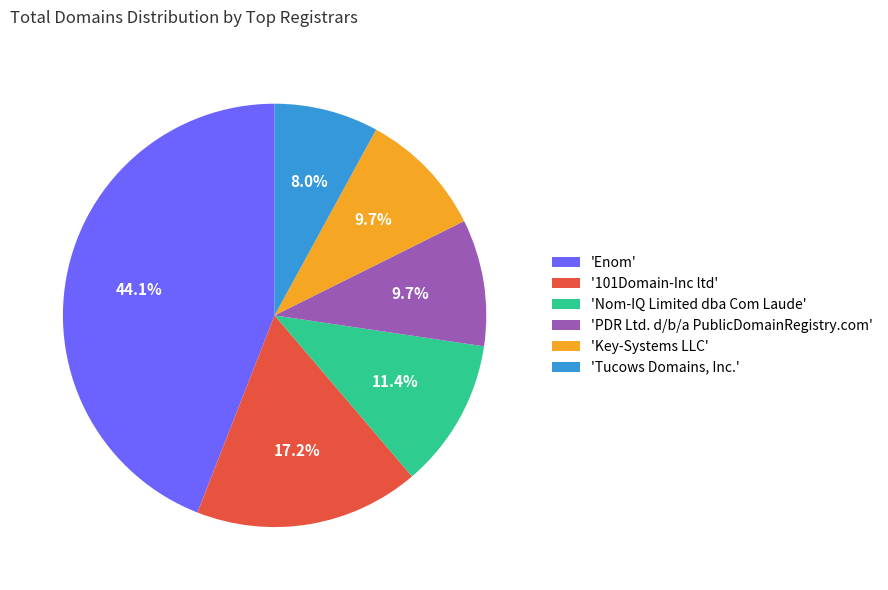

Is there a majority slice in this chart?

No